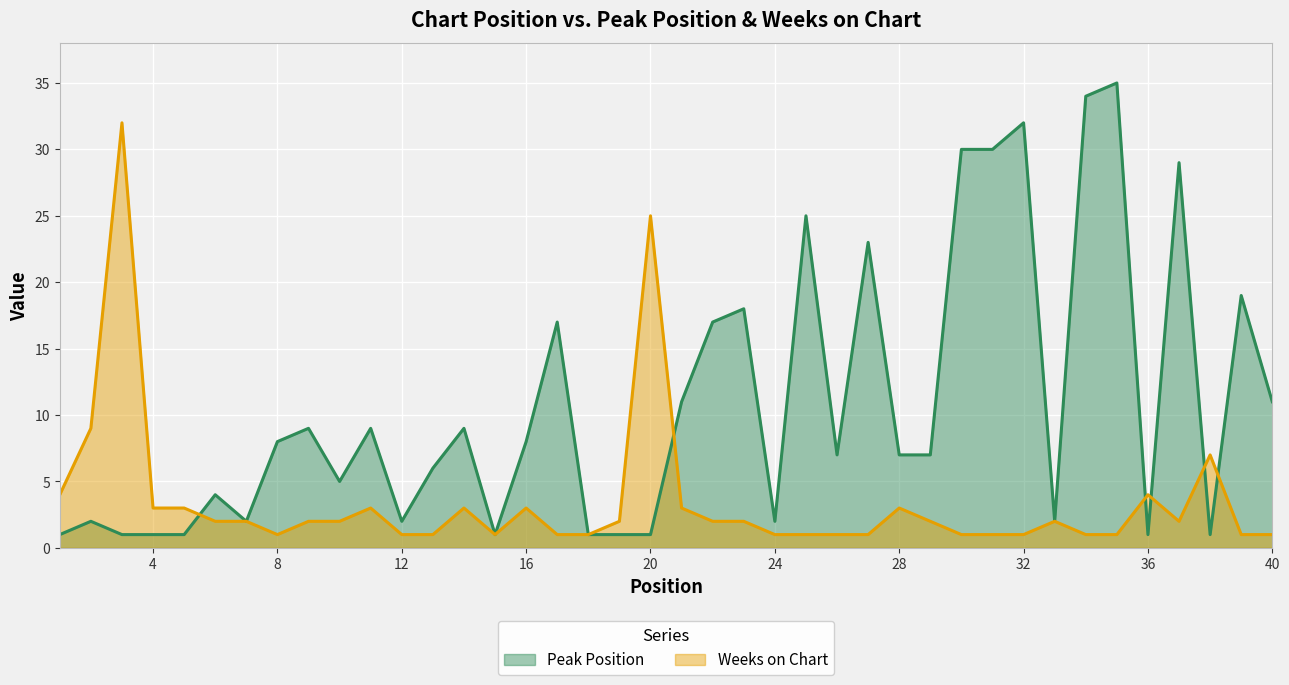

List the labels in order of Peak Position value, smallest first.

1, 3, 4, 5, 15, 18, 19, 20, 36, 38, 2, 7, 12, 24, 33, 6, 10, 13, 26, 28, 29, 8, 16, 9, 11, 14, 21, 40, 17, 22, 23, 39, 27, 25, 37, 30, 31, 32, 34, 35